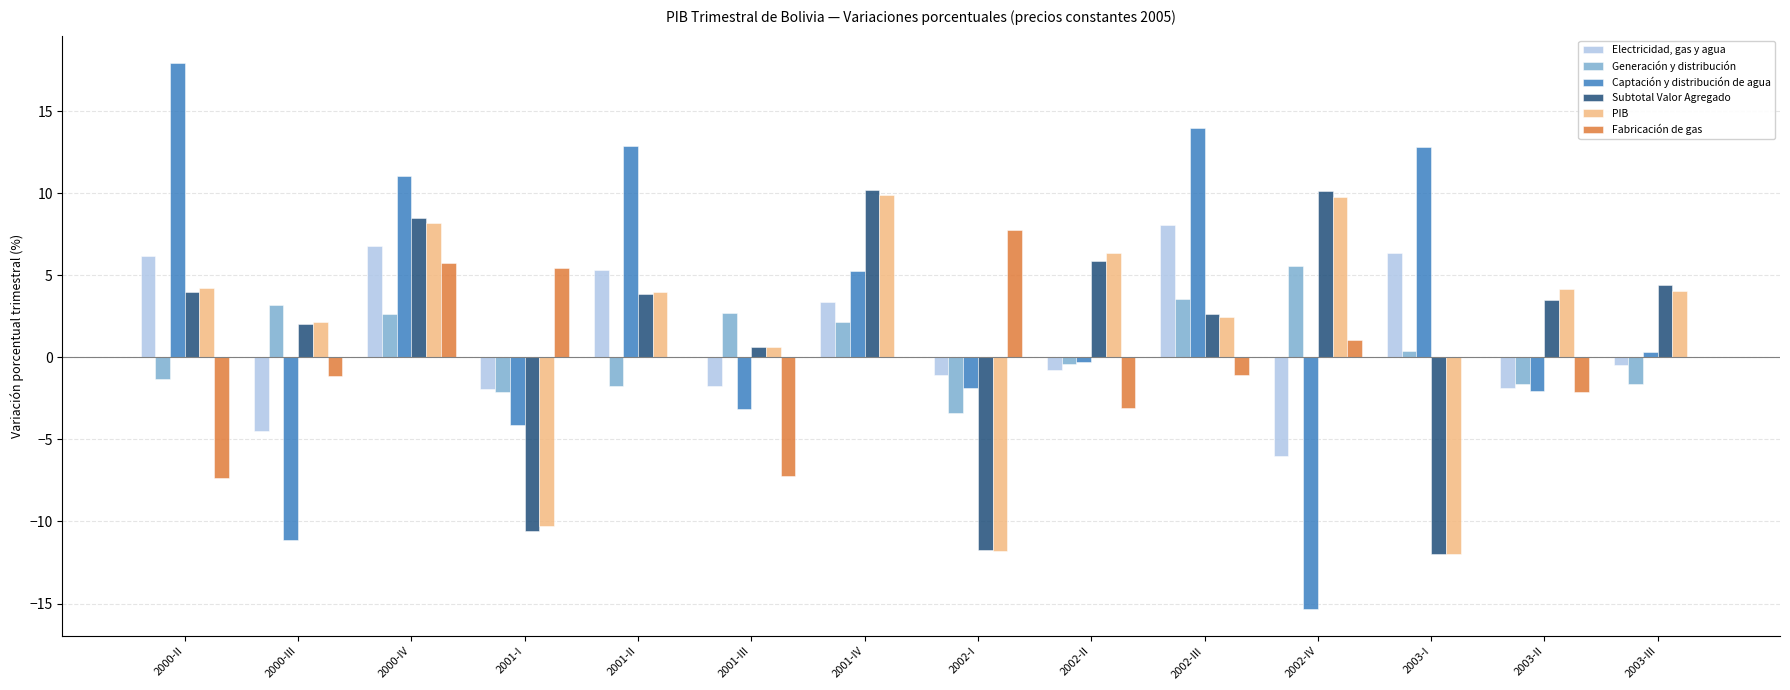

How many groups of bars are there?

14